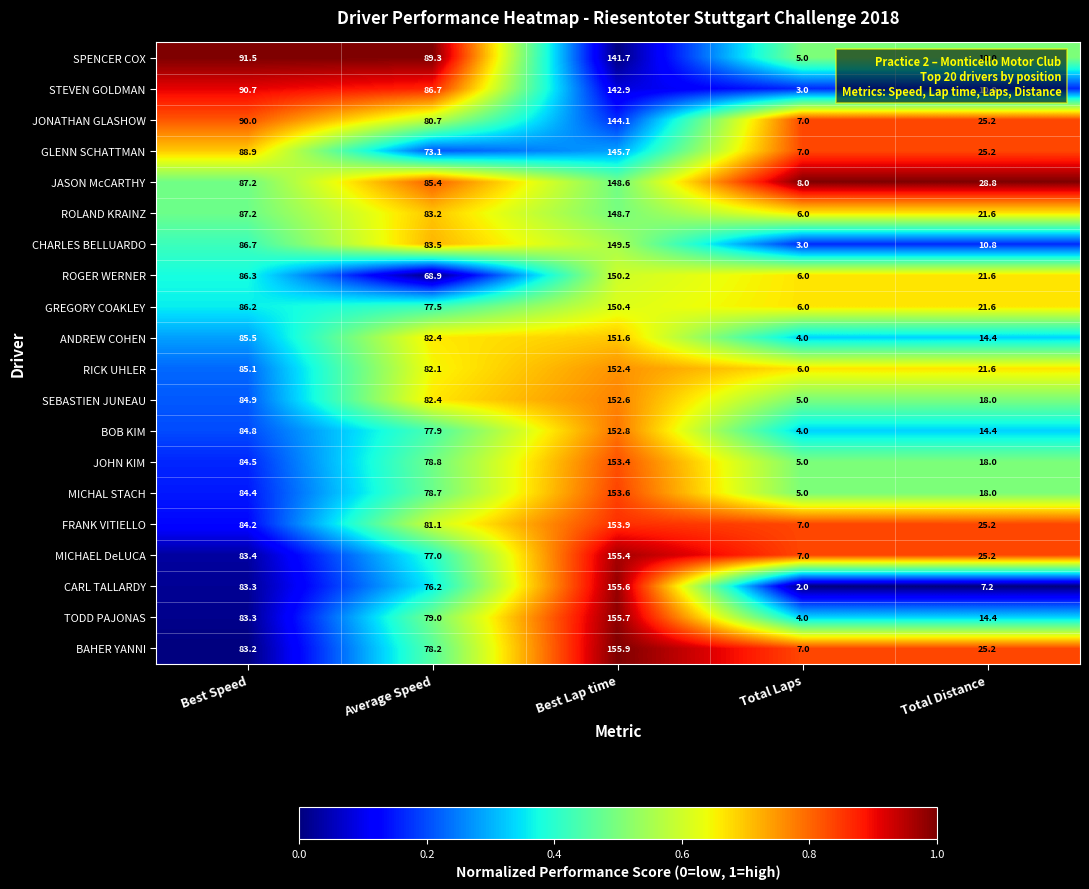

The MICHAEL DeLUCA series shows 12.5 at Total Laps. True or false?

False